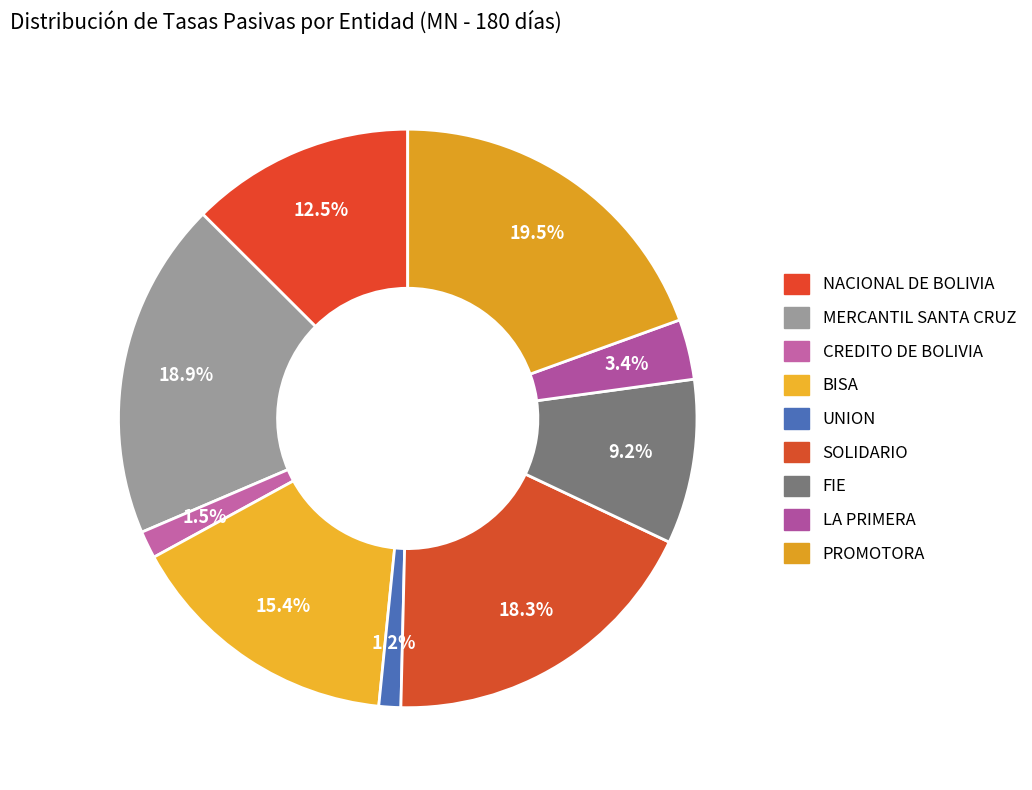

To the nearest percent, what is the average slice percentage?

11%